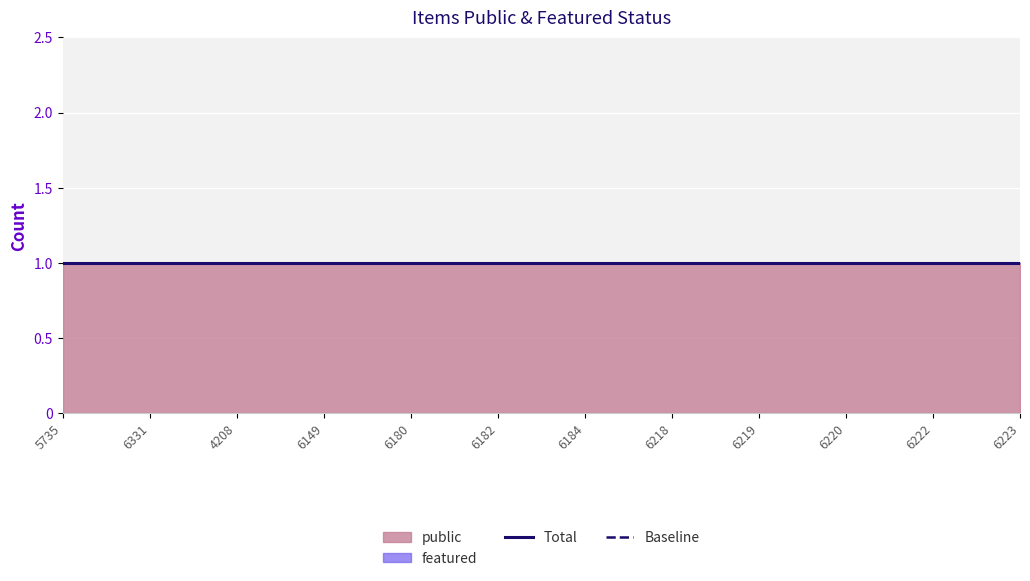

Reading left to right, transcribe all the data shown in this chart.

public: 1	1	1	1	1	1	1	1	1	1	1	1
featured: 0	0	0	0	0	0	0	0	0	0	0	0